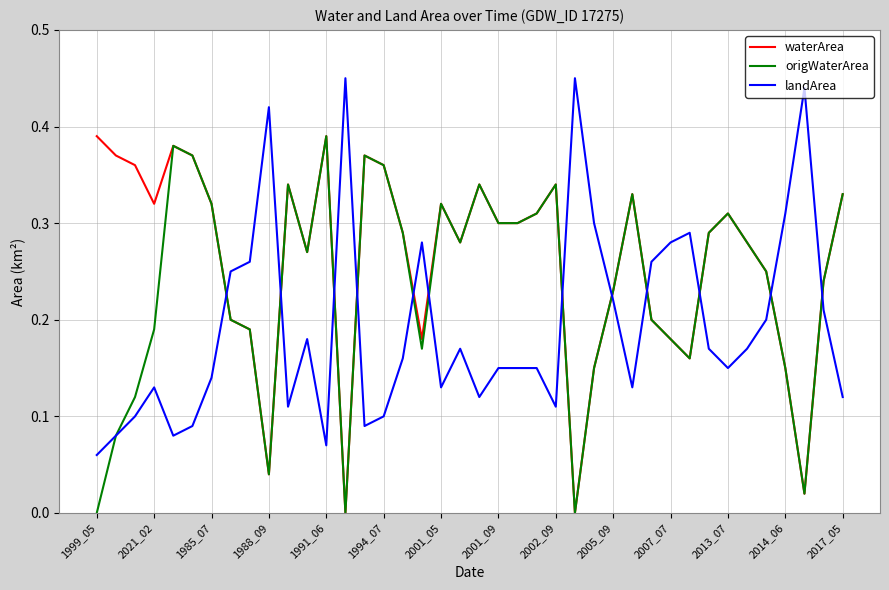

List the series in order of their overall mean, lowest first.

landArea, origWaterArea, waterArea